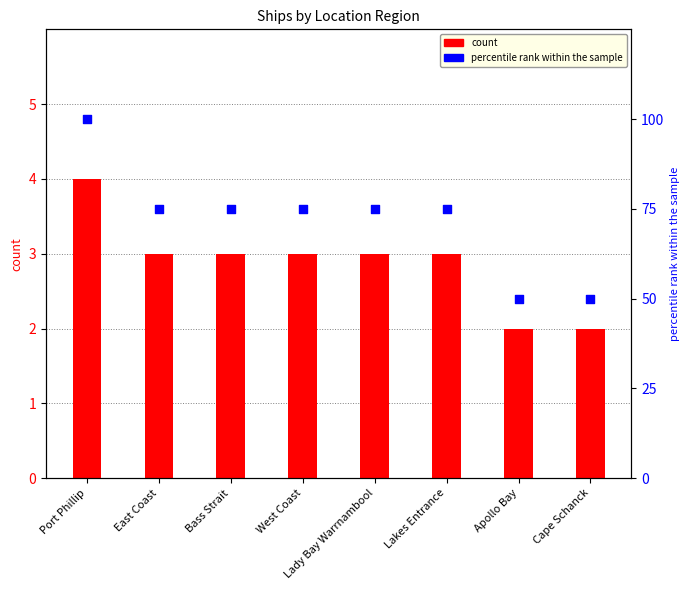

Which series has the largest total across all categories?

percentile rank within the sample